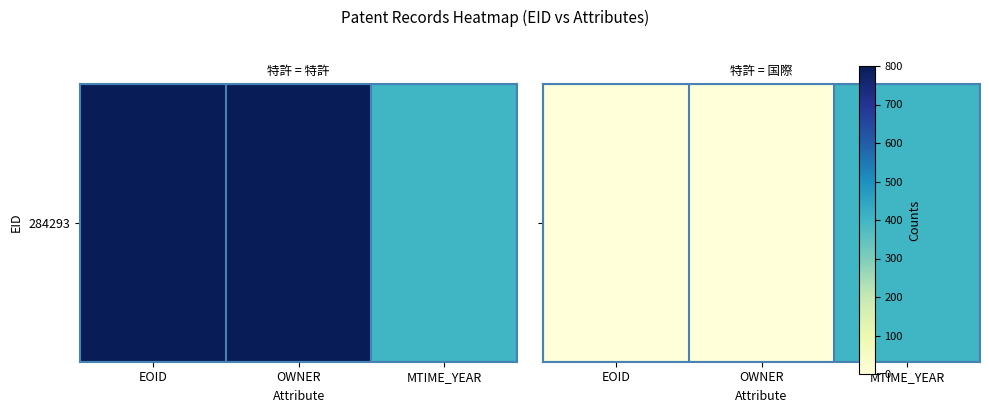

Rank the categories by value from lowest to highest.

EOID, OWNER, MTIME_YEAR